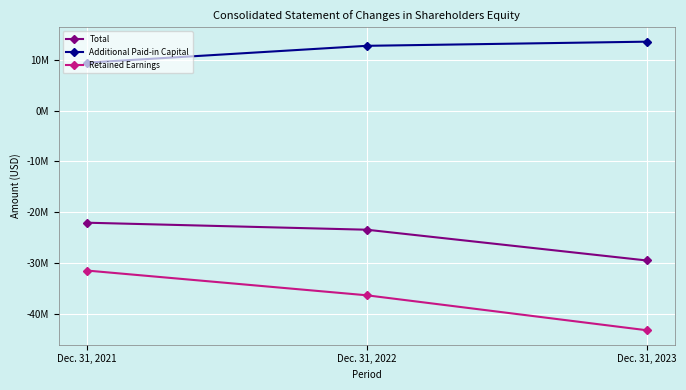

Which category has the highest value in the Retained Earnings series?

Dec. 31, 2021